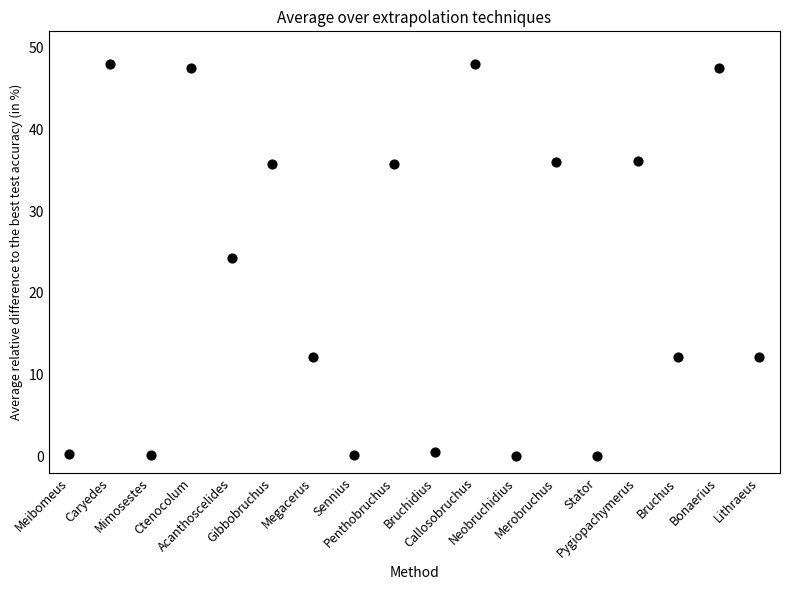

What is the range of Y values (max minus min)?

48.0